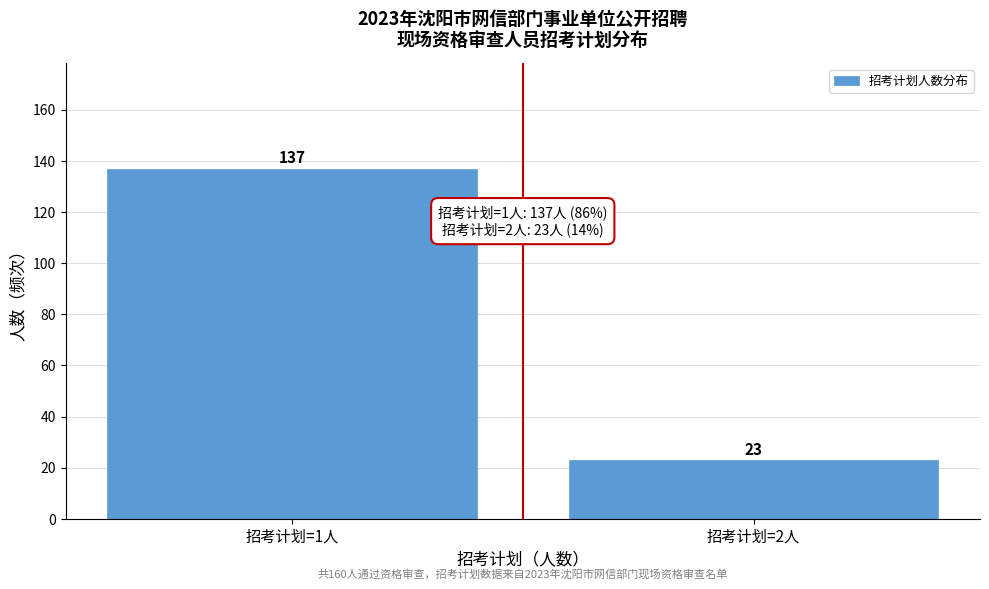

Reading right to left, what are all the values shown in this chart?

23	137